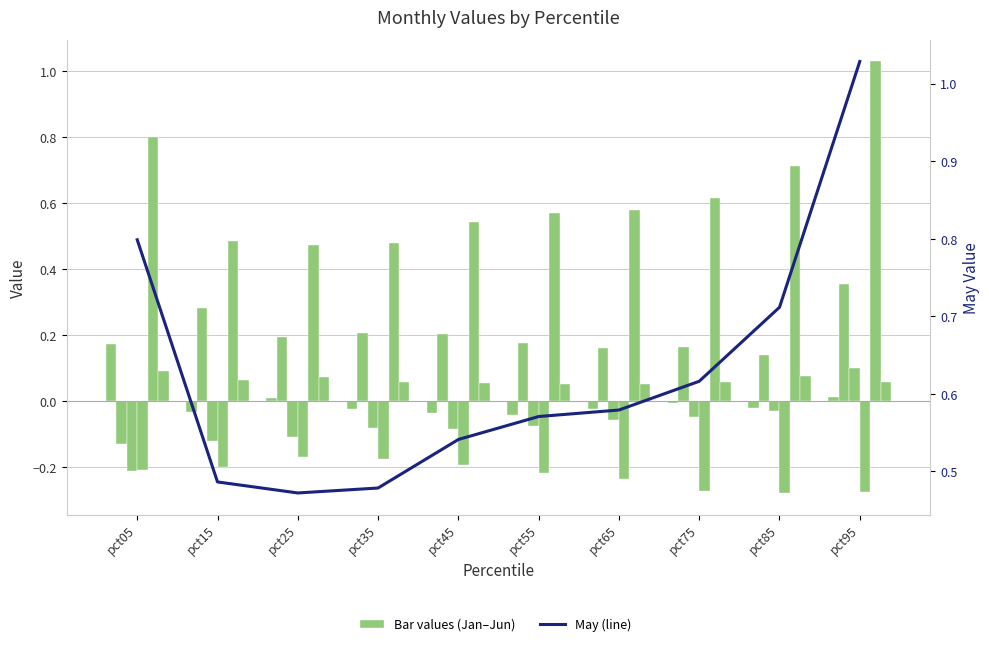

Rank the series by their maximum value, from lowest to highest.

Apr, Jun, Mar, Jan, Feb, May